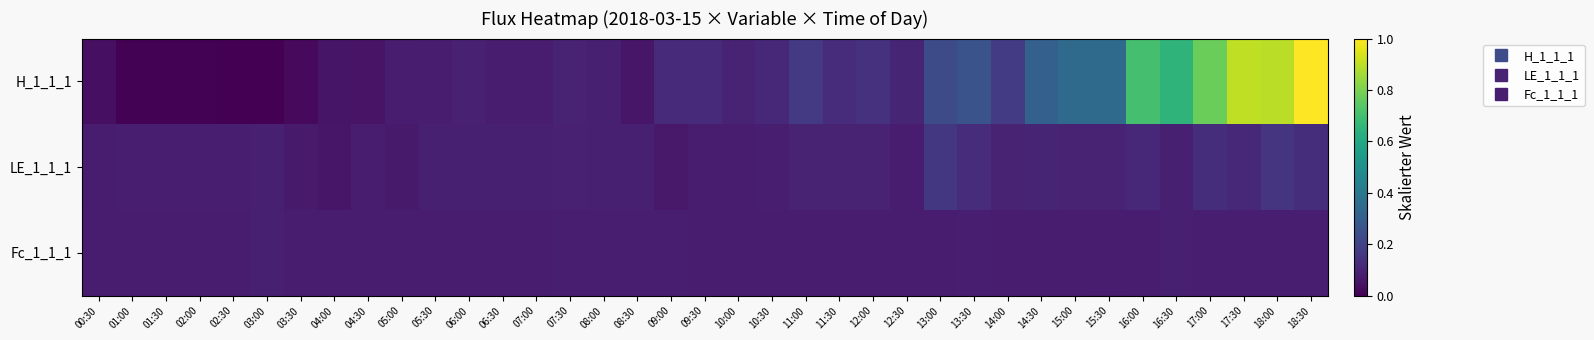

Reading right to left, what are all the values shown in this chart?

H_1_1_1: 18:30=1.0	18:00=0.9	17:30=0.9	17:00=0.8	16:30=0.6	16:00=0.7	15:30=0.3	15:00=0.3	14:30=0.3	14:00=0.2	13:30=0.3	13:00=0.2	12:30=0.1	12:00=0.1	11:30=0.1	11:00=0.2	10:30=0.1	10:00=0.1	09:30=0.1	09:00=0.1	08:30=0.1	08:00=0.1	07:30=0.1	07:00=0.1	06:30=0.1	06:00=0.1	05:30=0.1	05:00=0.1	04:30=0.1	04:00=0.1	03:30=0.0	03:00=0.0	02:30=0.0	02:00=0.0	01:30=0.0	01:00=0.0	00:30=0.0
LE_1_1_1: 18:30=0.1	18:00=0.2	17:30=0.1	17:00=0.1	16:30=0.1	16:00=0.1	15:30=0.1	15:00=0.1	14:30=0.1	14:00=0.1	13:30=0.1	13:00=0.2	12:30=0.1	12:00=0.1	11:30=0.1	11:00=0.1	10:30=0.1	10:00=0.1	09:30=0.1	09:00=0.1	08:30=0.1	08:00=0.1	07:30=0.1	07:00=0.1	06:30=0.1	06:00=0.1	05:30=0.1	05:00=0.1	04:30=0.1	04:00=0.1	03:30=0.1	03:00=0.1	02:30=0.1	02:00=0.1	01:30=0.1	01:00=0.1	00:30=0.1
Fc_1_1_1: 18:30=0.1	18:00=0.1	17:30=0.1	17:00=0.1	16:30=0.1	16:00=0.1	15:30=0.1	15:00=0.1	14:30=0.1	14:00=0.1	13:30=0.1	13:00=0.1	12:30=0.1	12:00=0.1	11:30=0.1	11:00=0.1	10:30=0.1	10:00=0.1	09:30=0.1	09:00=0.1	08:30=0.1	08:00=0.1	07:30=0.1	07:00=0.1	06:30=0.1	06:00=0.1	05:30=0.1	05:00=0.1	04:30=0.1	04:00=0.1	03:30=0.1	03:00=0.1	02:30=0.1	02:00=0.1	01:30=0.1	01:00=0.1	00:30=0.1